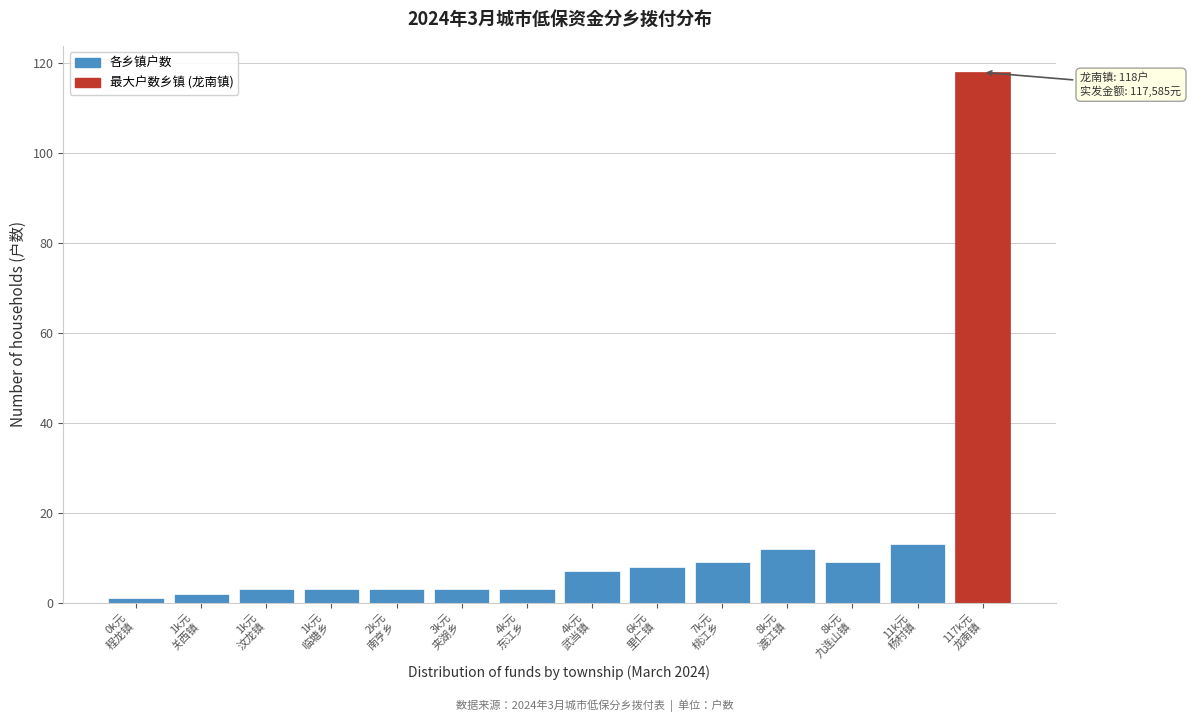

Reading left to right, extract all data points from this chart.

1	2	3	3	3	3	3	7	8	9	12	9	13	118